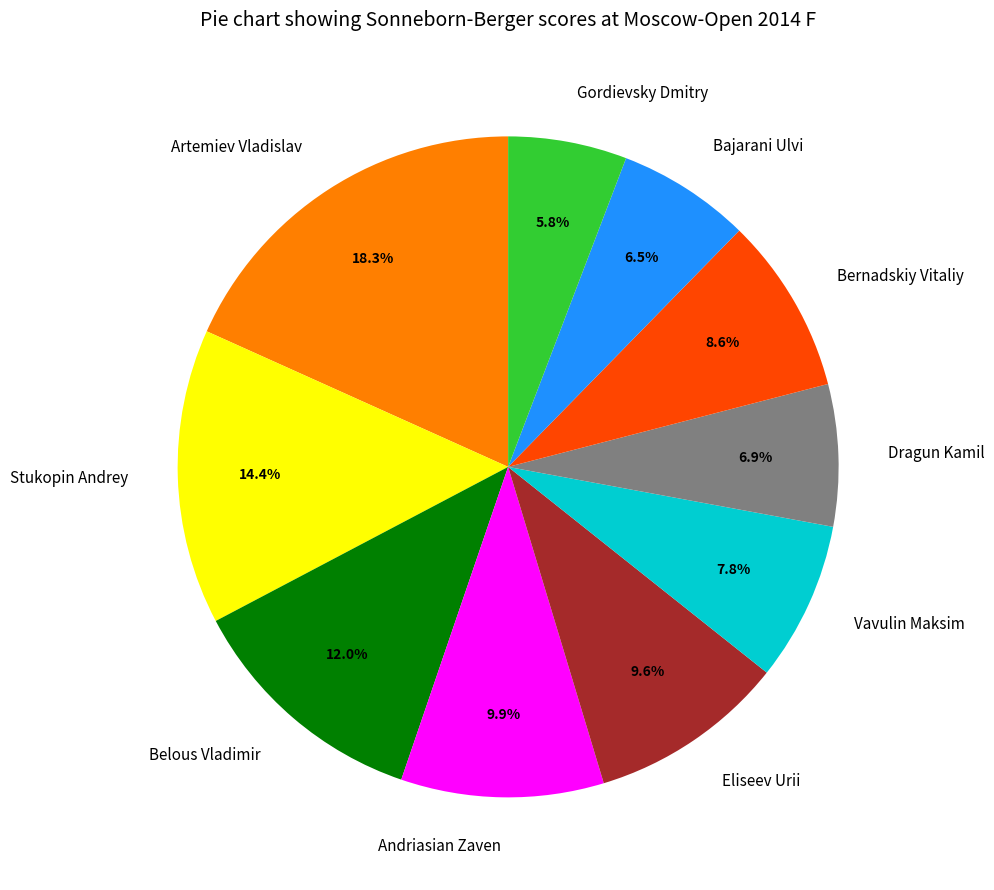

What is the smallest slice in the pie chart?

Gordievsky Dmitry